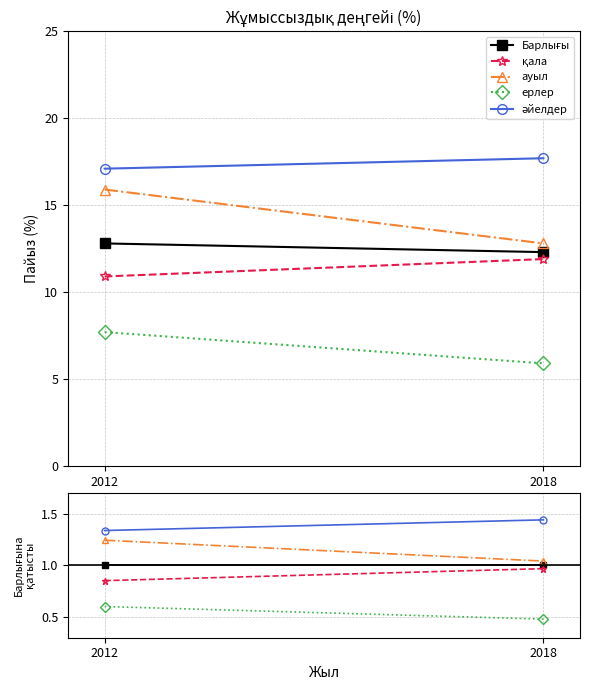

At which category is the sum across all series the highest?

2012